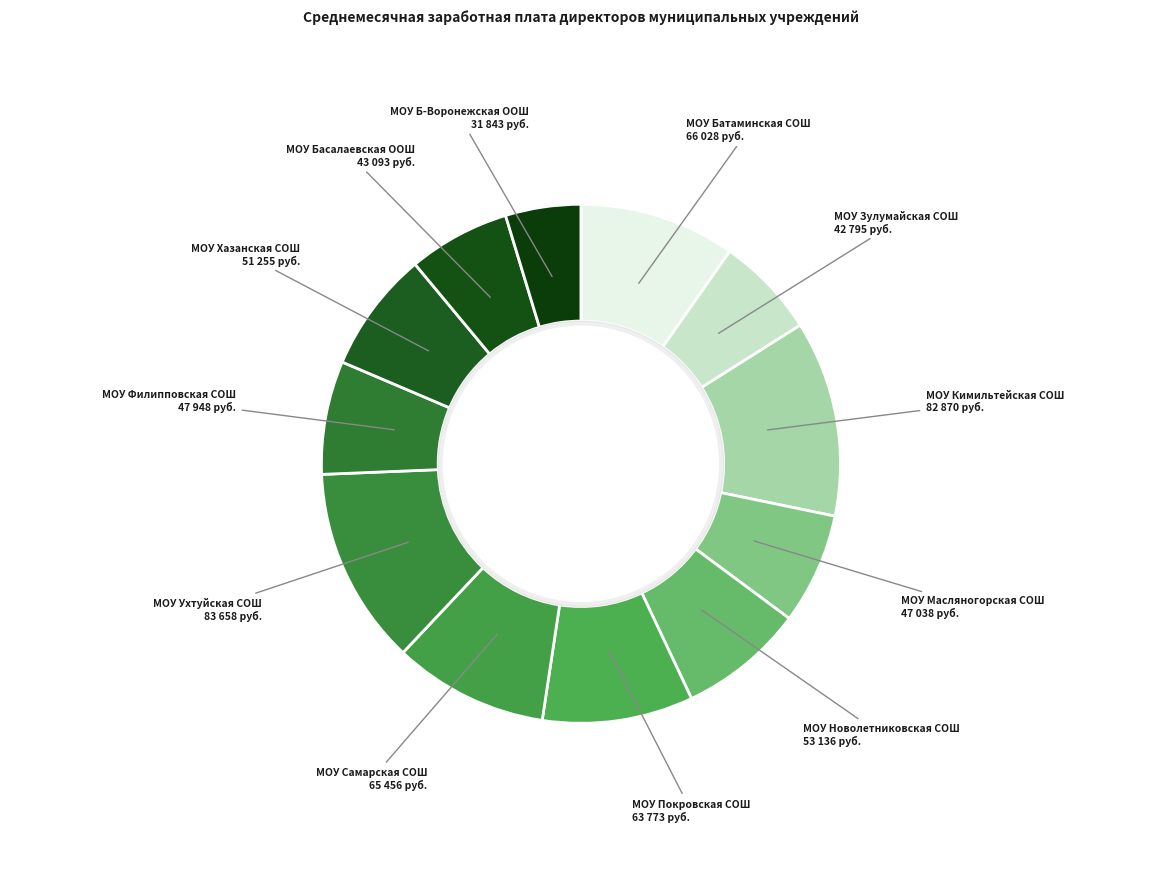

Which has a higher value, МОУ Филипповская СОШ or МОУ Покровская СОШ?

МОУ Покровская СОШ